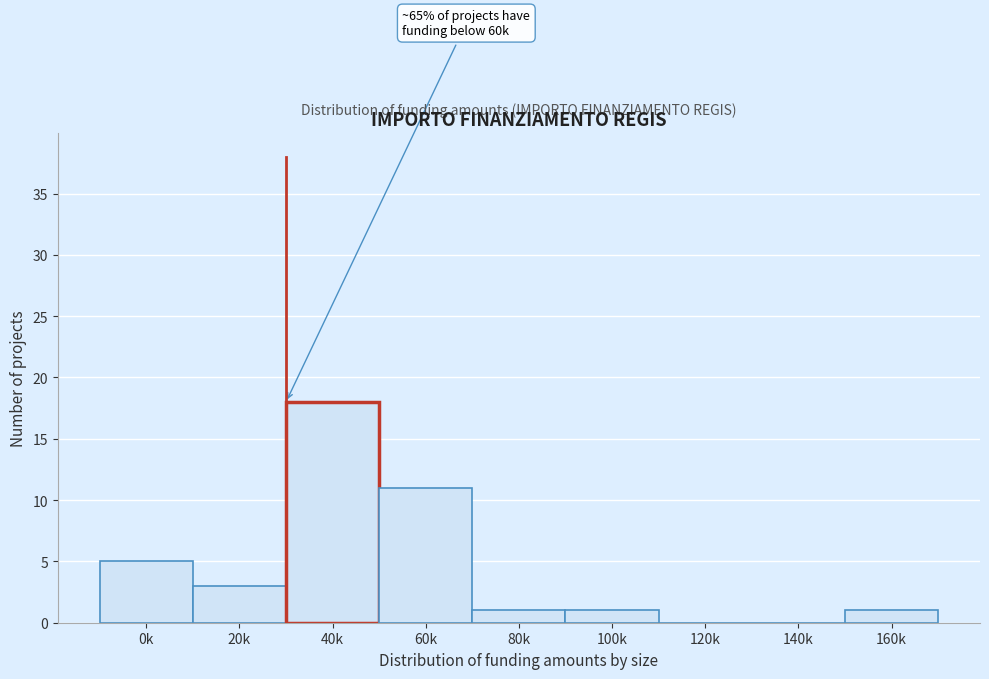

Reading left to right, transcribe all the data shown in this chart.

0k=5	20k=3	40k=18	60k=11	80k=1	100k=1	120k=0	140k=0	160k=1